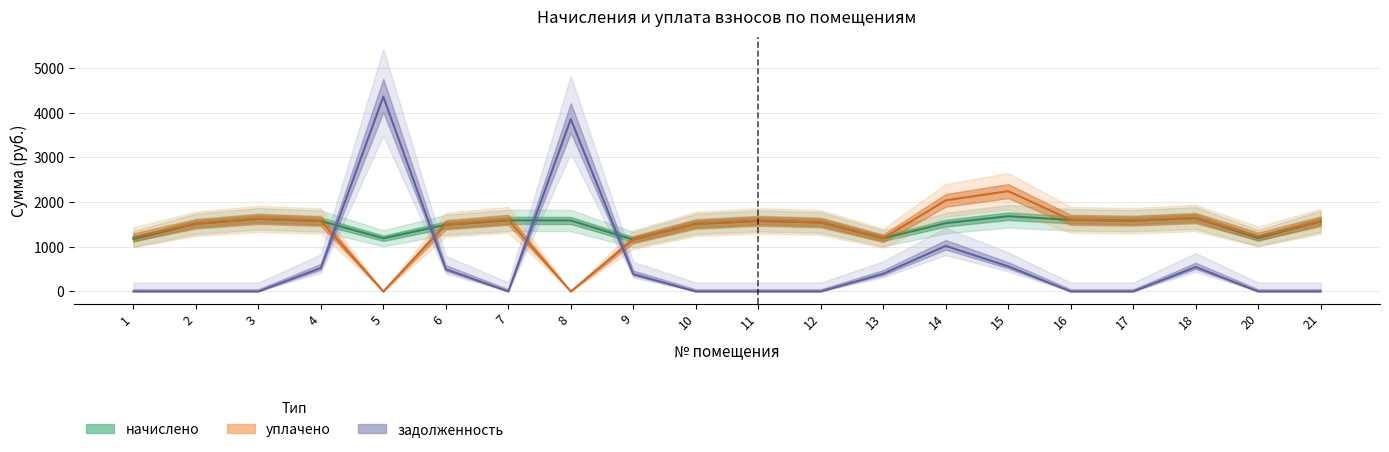

The начислено series shows 2694.8 at 11. True or false?

False